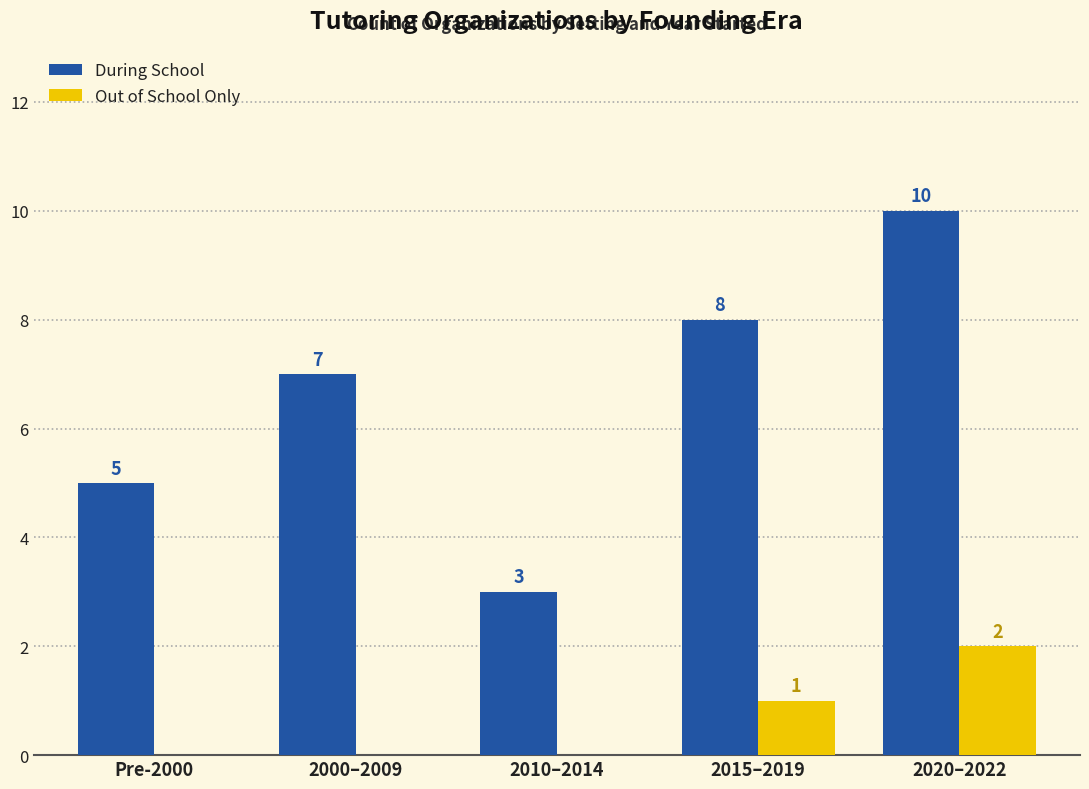

The During School series shows 5 at Pre-2000. True or false?

True